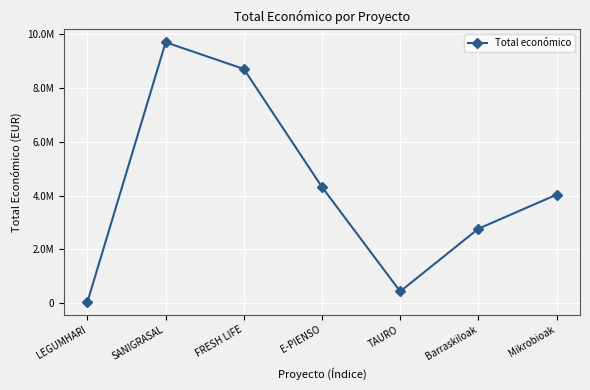

Rank the categories by value from lowest to highest.

LEGUMHARI, TAURO, Barraskiloak, Mikrobioak, E-PIENSO, FRESH LIFE, SANIGRASAL